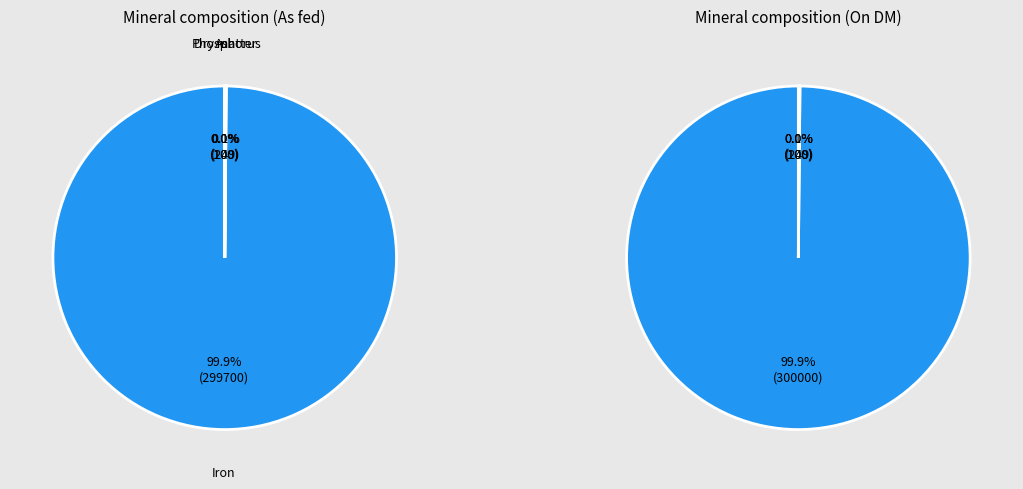

How many segments does this pie chart have?

4